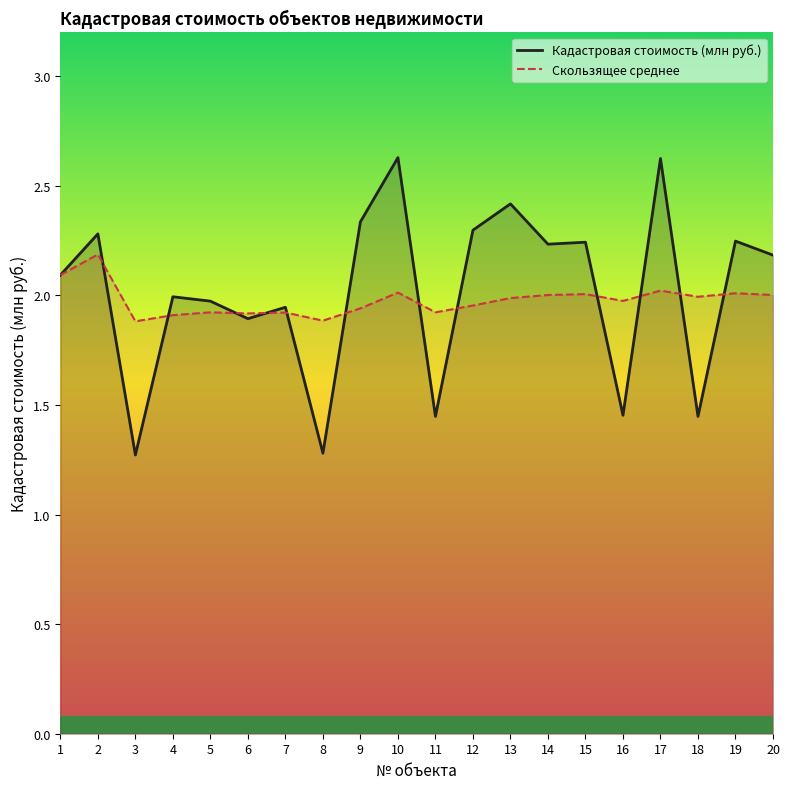

Which series ends up on top after the final intersection of Кадастровая стоимость (млн руб.) and Скользящее среднее?

Кадастровая стоимость (млн руб.)